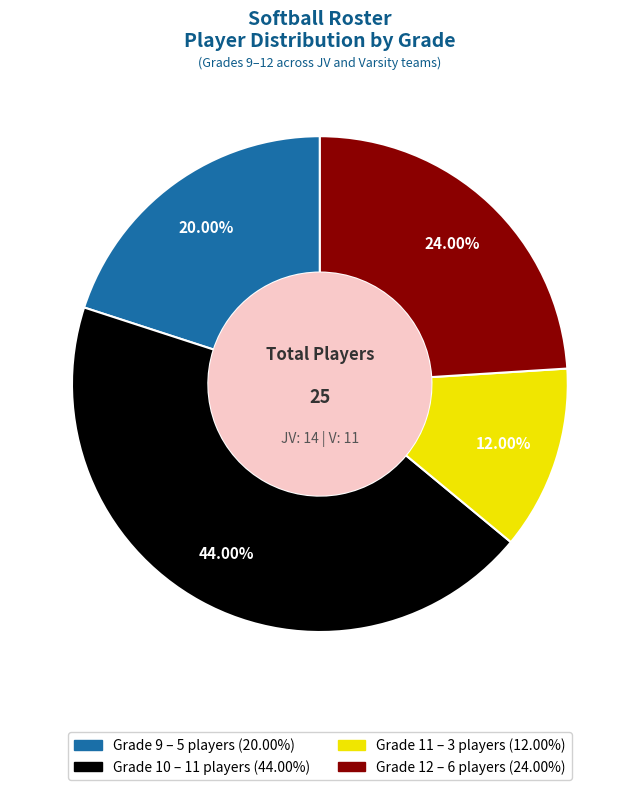

Is Grade 10 the majority of the pie?

No